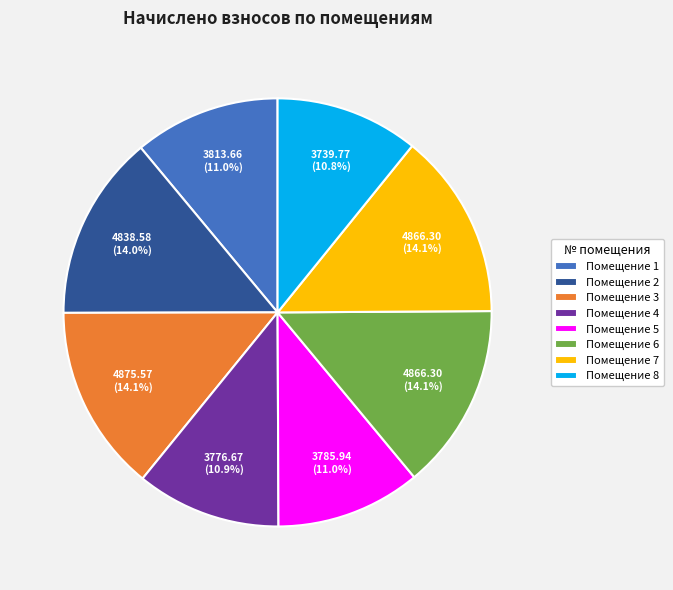

Does any single category account for the majority?

No